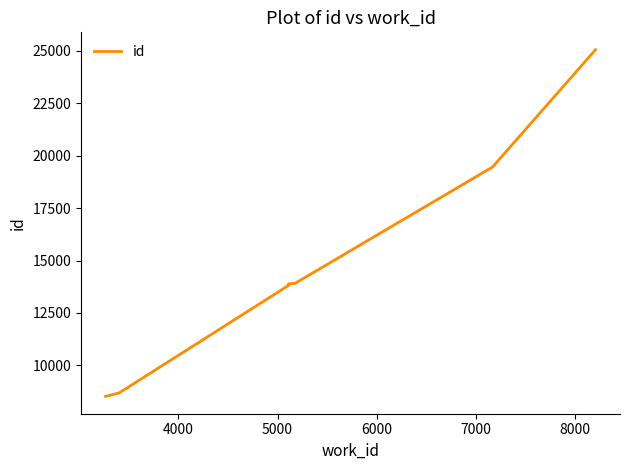

What is the sum of all values?

144772